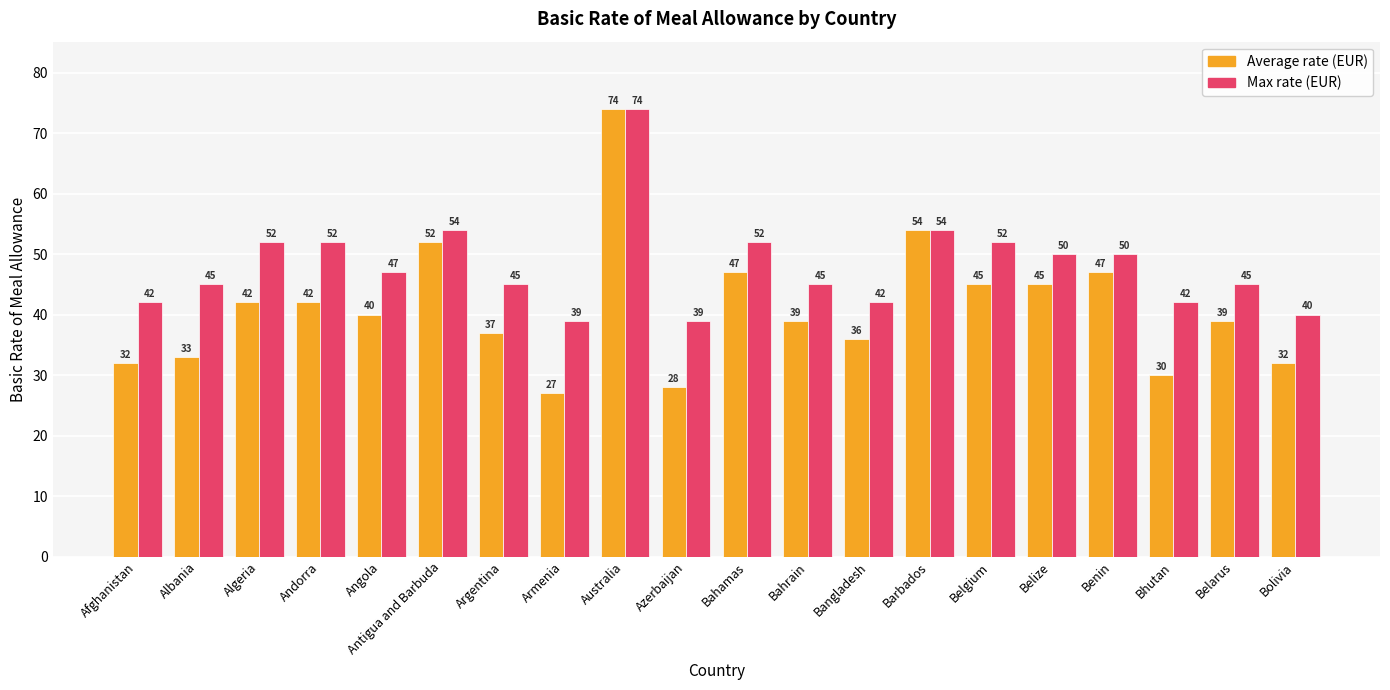

What is the label of the 7th bar from the left?

Argentina